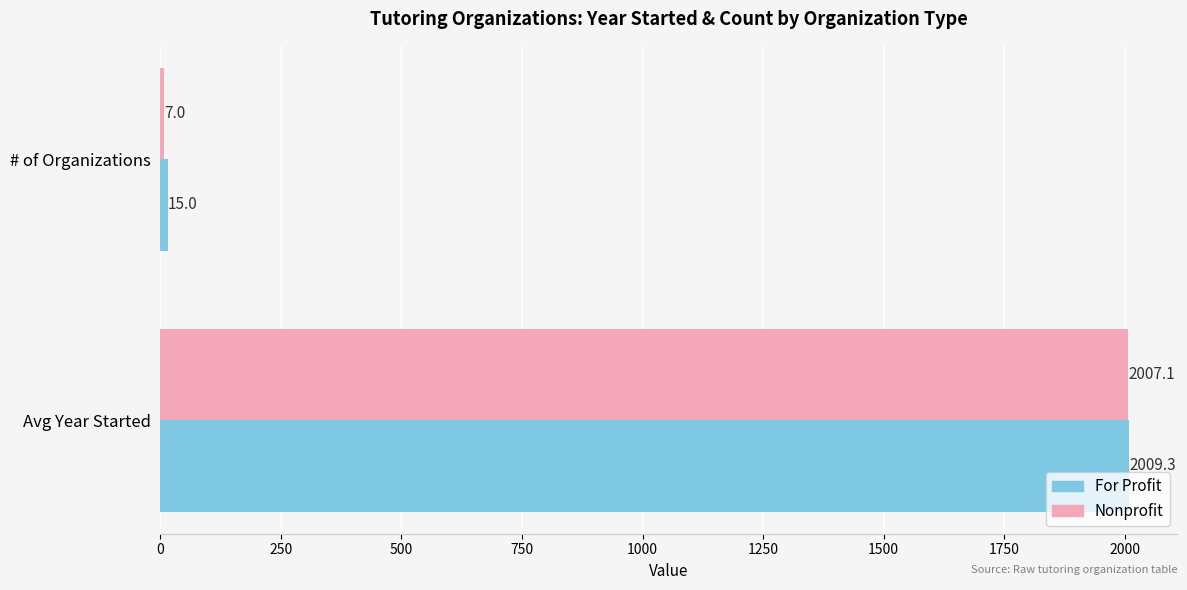

Is the value of Nonprofit at # of Organizations greater than the value of For Profit at # of Organizations?

No